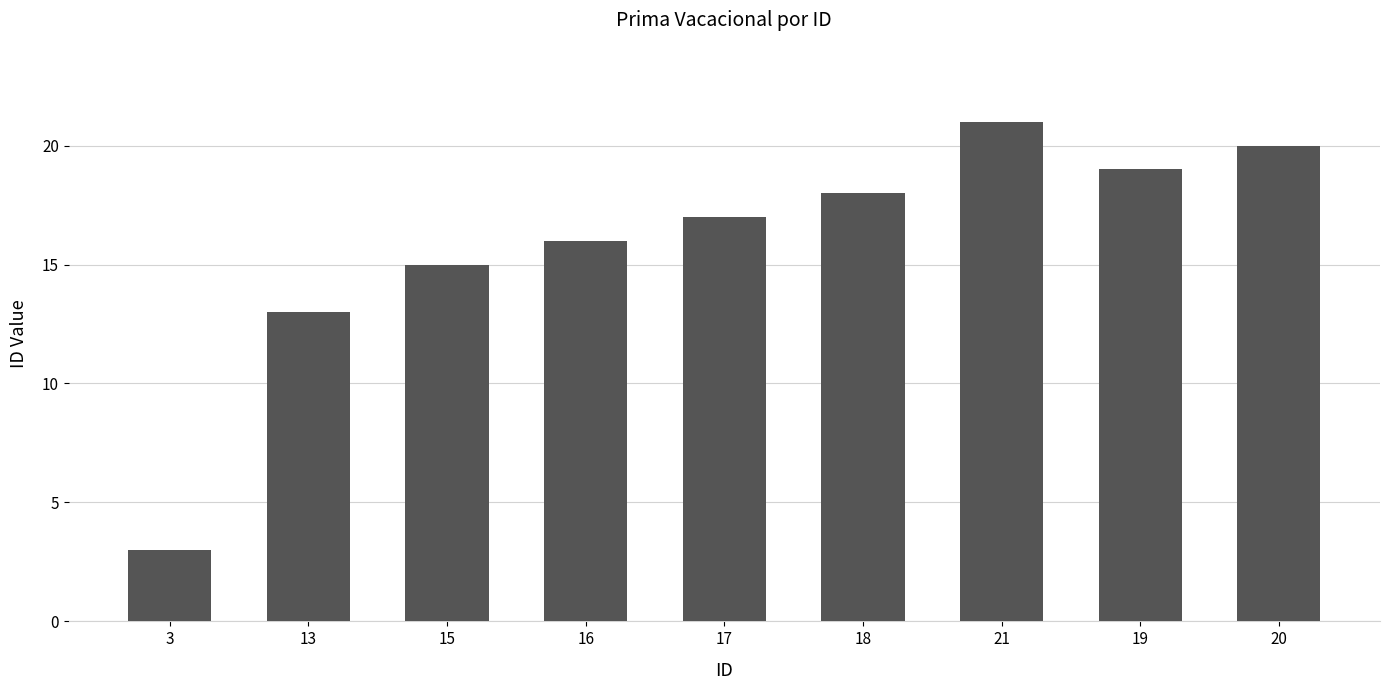

What is the minimum value shown in the chart?

3